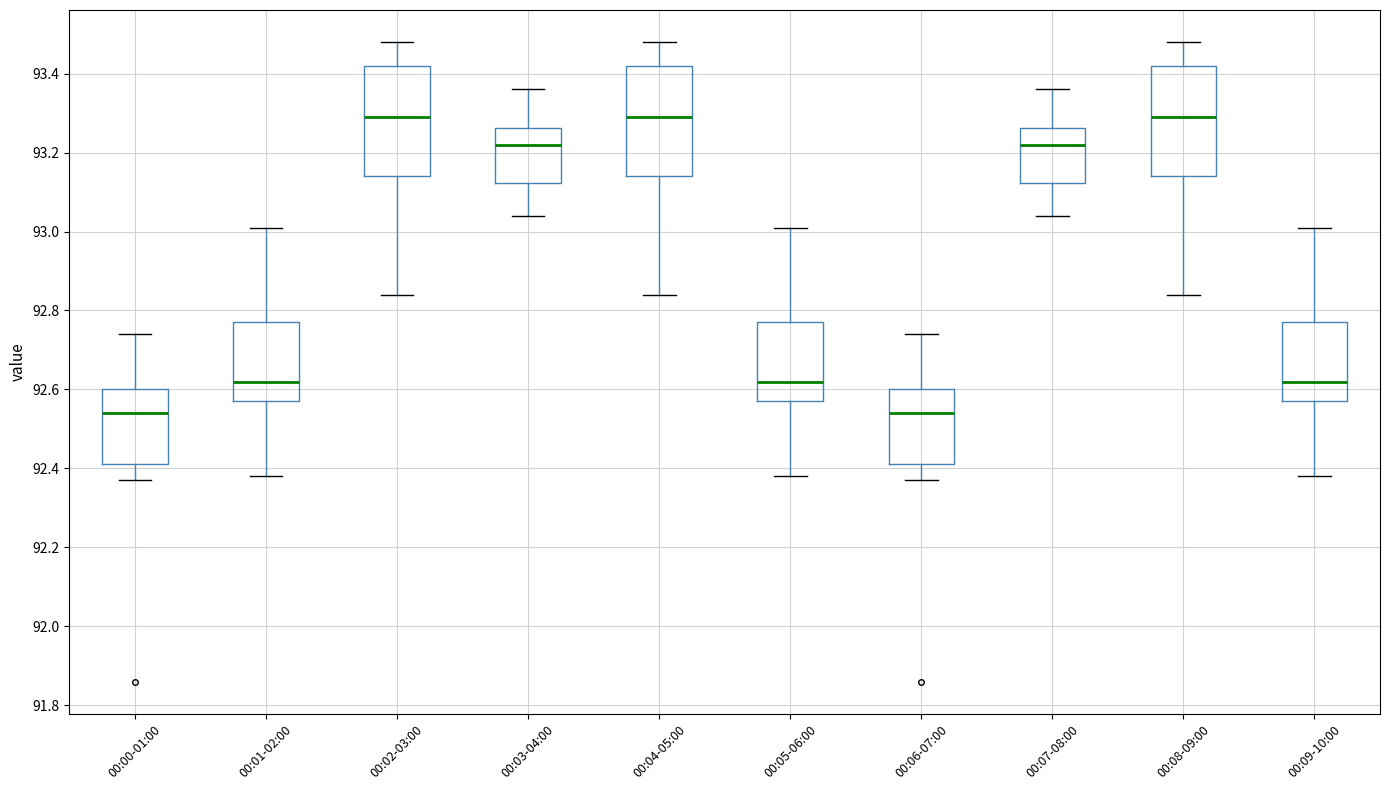

Where does the upper whisker of the box for 00:08-09:00 end on the y-axis? The values are not printed on the chart, so give them approximately, as read against the axis.

93.48